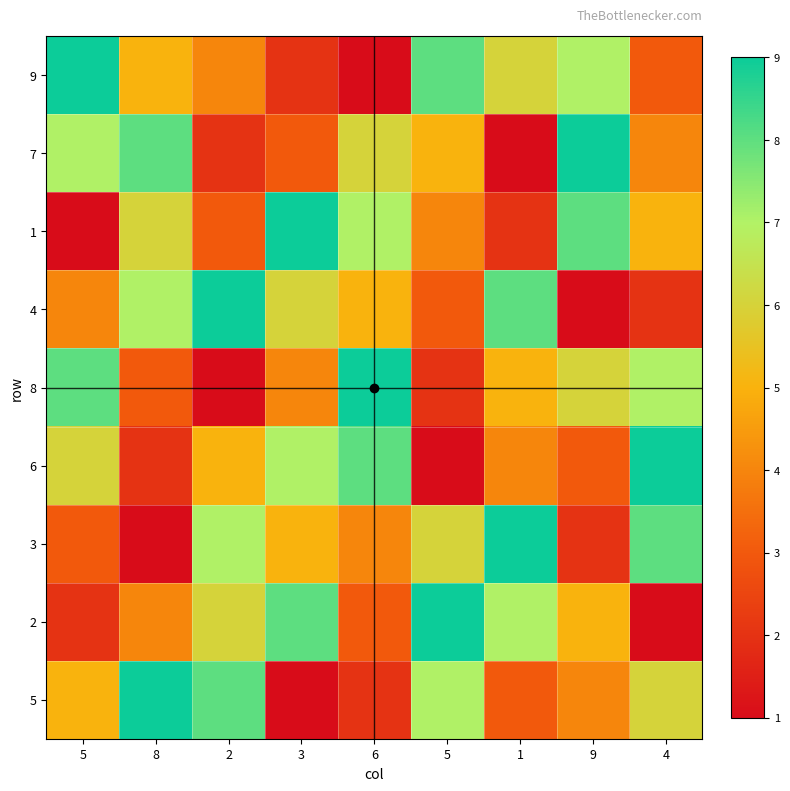

Reading left to right, what are all the values shown in this chart?

9: 5=9	8=5	2=4	3=2	6=1	5=8	1=6	9=7	4=3
7: 5=7	8=8	2=2	3=3	6=6	5=5	1=1	9=9	4=4
1: 5=1	8=6	2=3	3=9	6=7	5=4	1=2	9=8	4=5
4: 5=4	8=7	2=9	3=6	6=5	5=3	1=8	9=1	4=2
8: 5=8	8=3	2=1	3=4	6=9	5=2	1=5	9=6	4=7
6: 5=6	8=2	2=5	3=7	6=8	5=1	1=4	9=3	4=9
3: 5=3	8=1	2=7	3=5	6=4	5=6	1=9	9=2	4=8
2: 5=2	8=4	2=6	3=8	6=3	5=9	1=7	9=5	4=1
5: 5=5	8=9	2=8	3=1	6=2	5=7	1=3	9=4	4=6